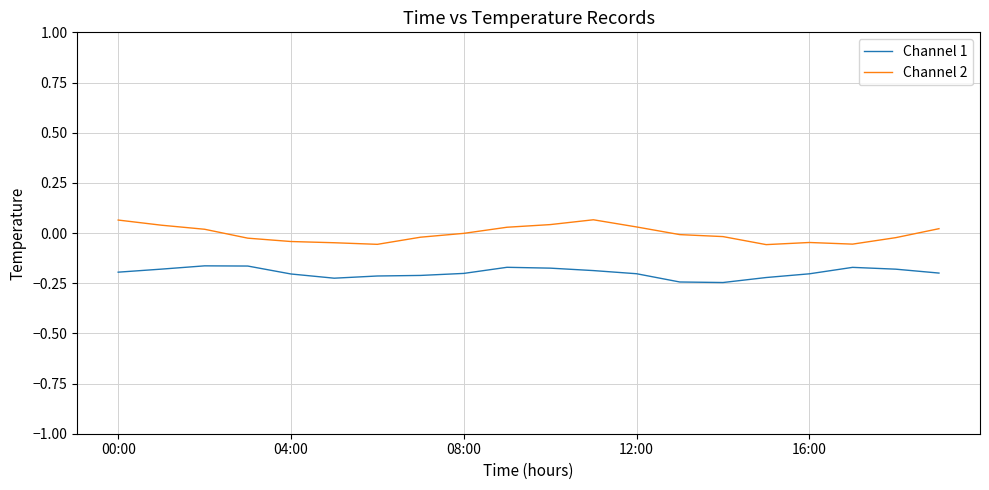

Which series has the largest total across all categories?

Channel 2